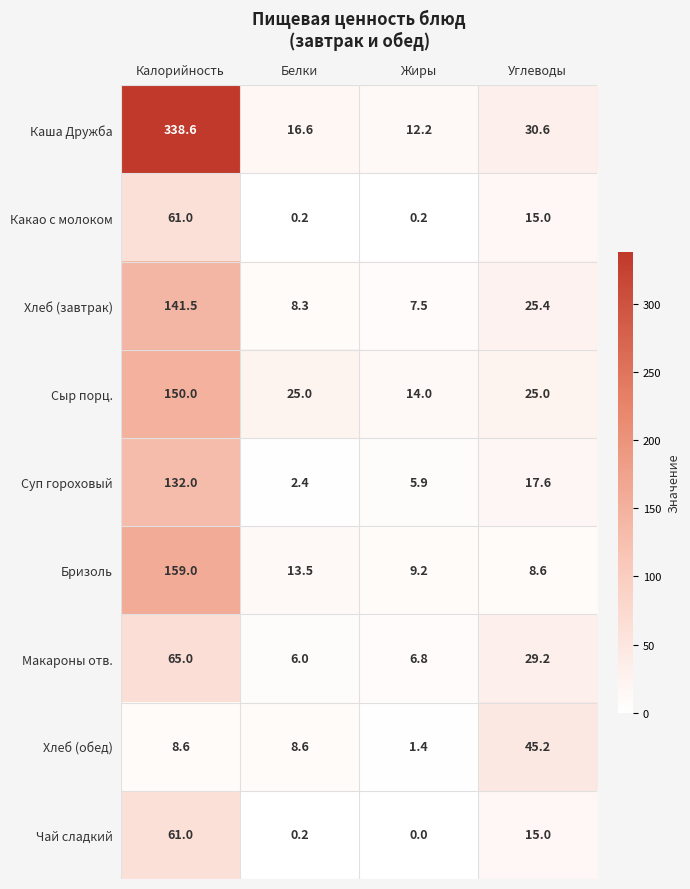

Is it true that Сыр порц. equals 11.9 at Углеводы?

False